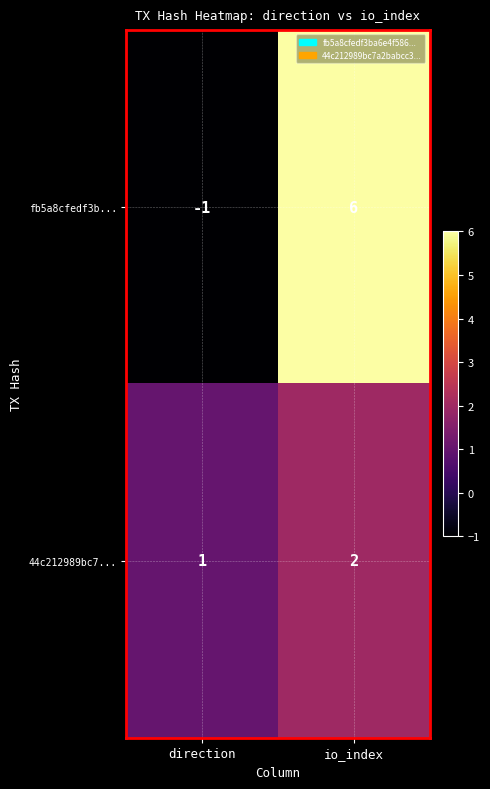

The 44c212989bc7... series shows 3 at io_index. True or false?

False